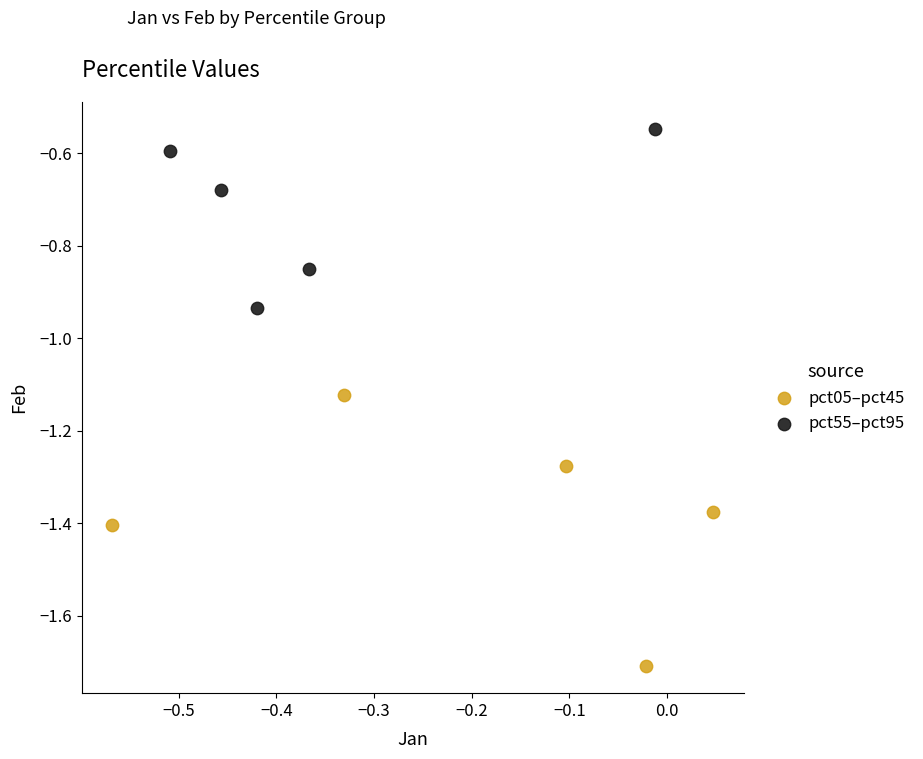

Which series reaches the minimum Y coordinate?

pct05–pct45